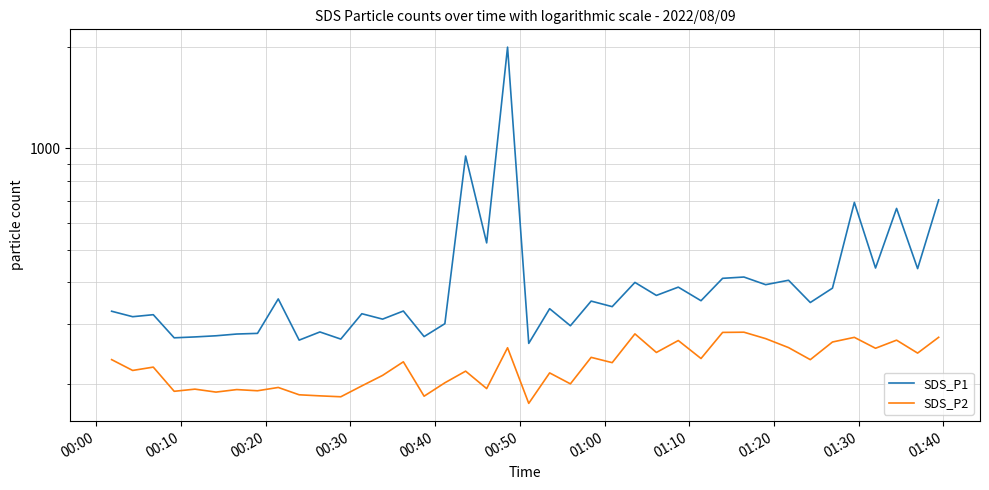

True or false: SDS_P1 and SDS_P2 intersect in this chart.

False